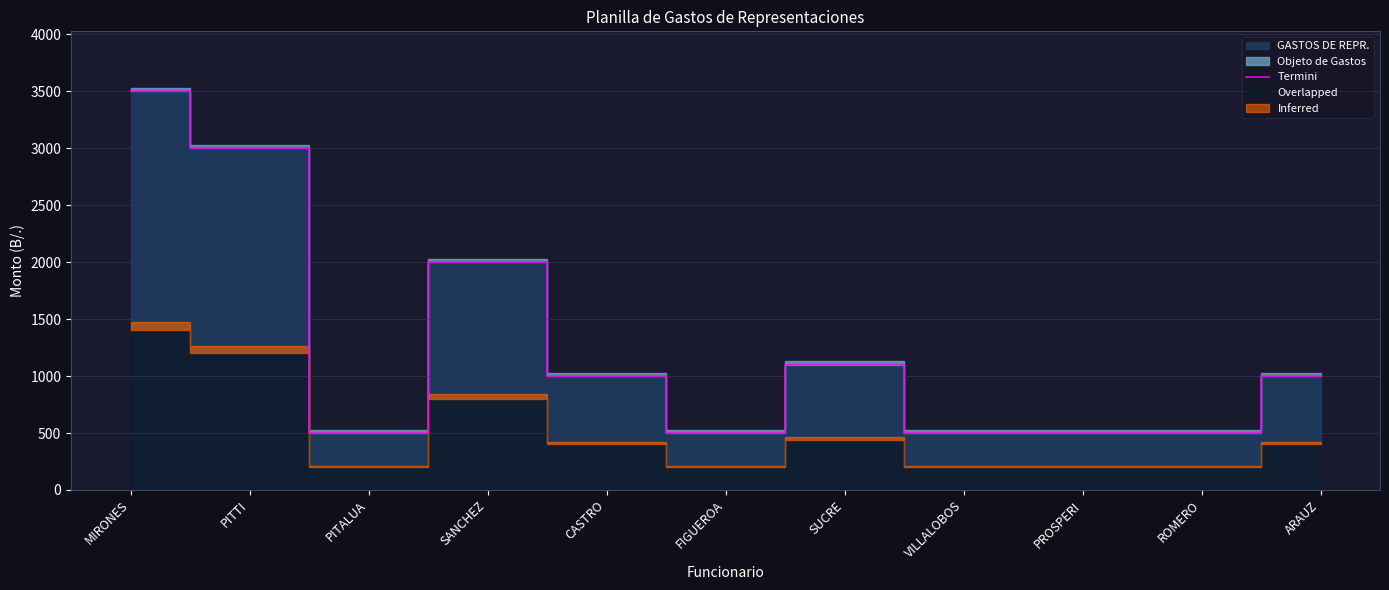

What is the label of the 6th point from the right?

FIGUEROA